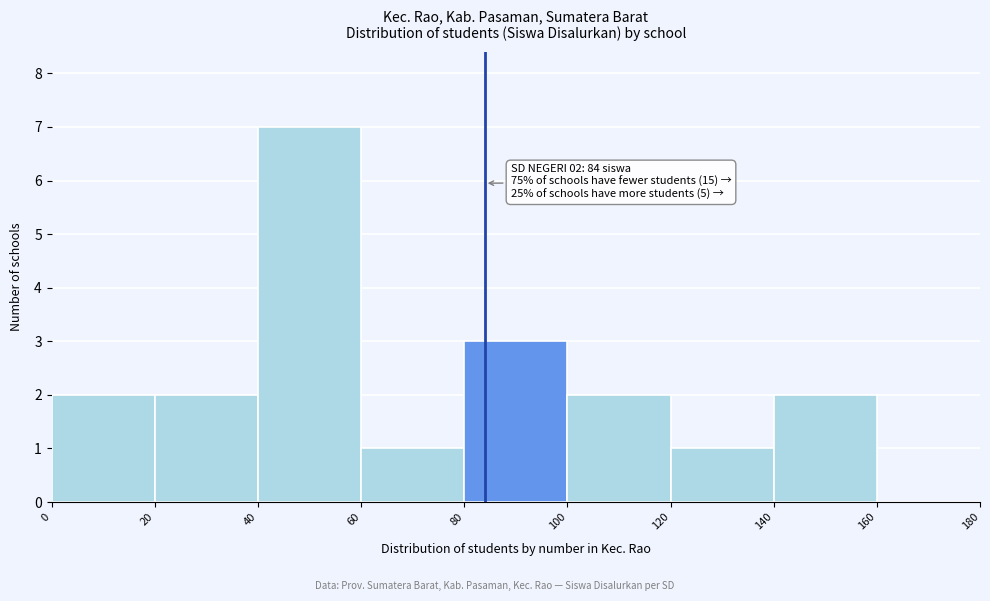

Which range on the x-axis has the tallest bar?

40 to 60